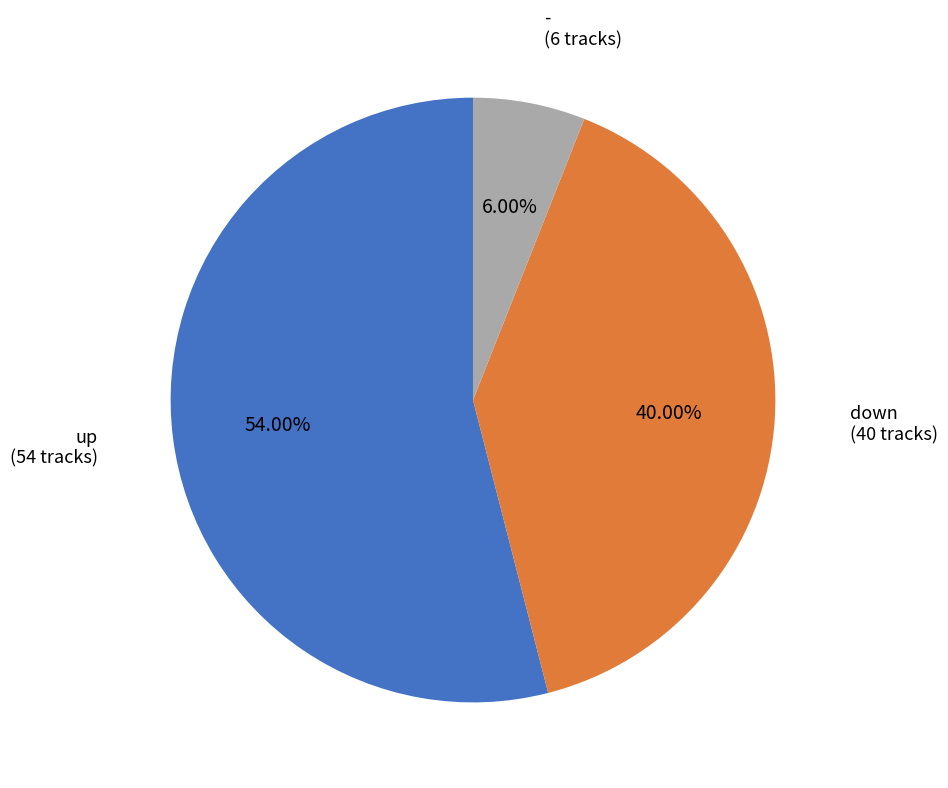

What is the smallest slice in the pie chart?

-